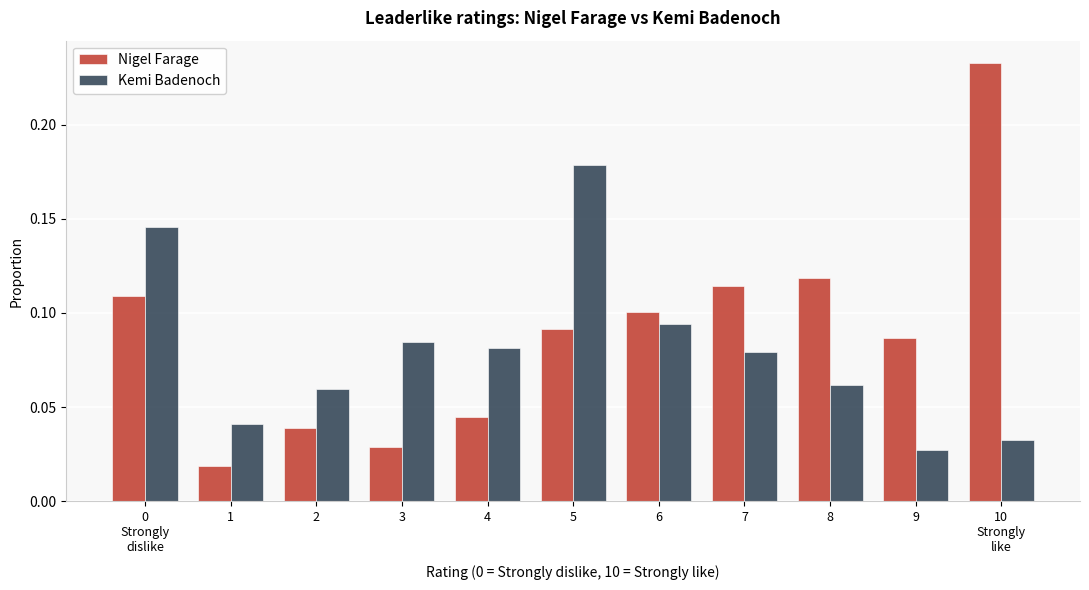

Which series changed the most between 2 and 6?

Nigel Farage